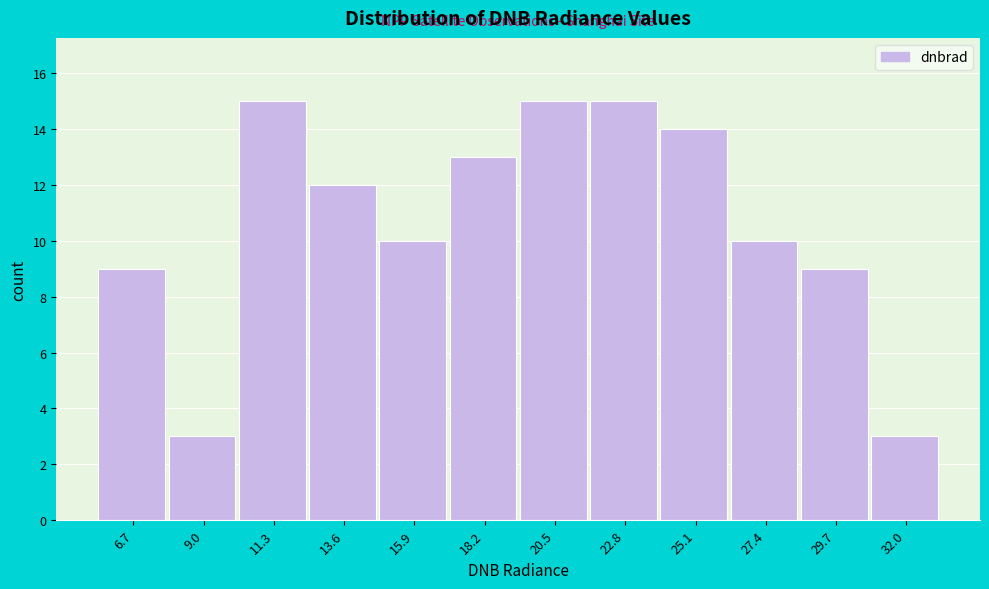

Reading left to right, transcribe all the data shown in this chart.

6.7=9	9.0=3	11.3=15	13.6=12	15.9=10	18.2=13	20.5=15	22.8=15	25.1=14	27.4=10	29.7=9	32.0=3